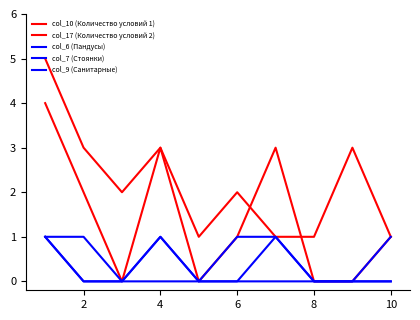

Which series has the widest spread of values?

col_10 (Количество условий 1)